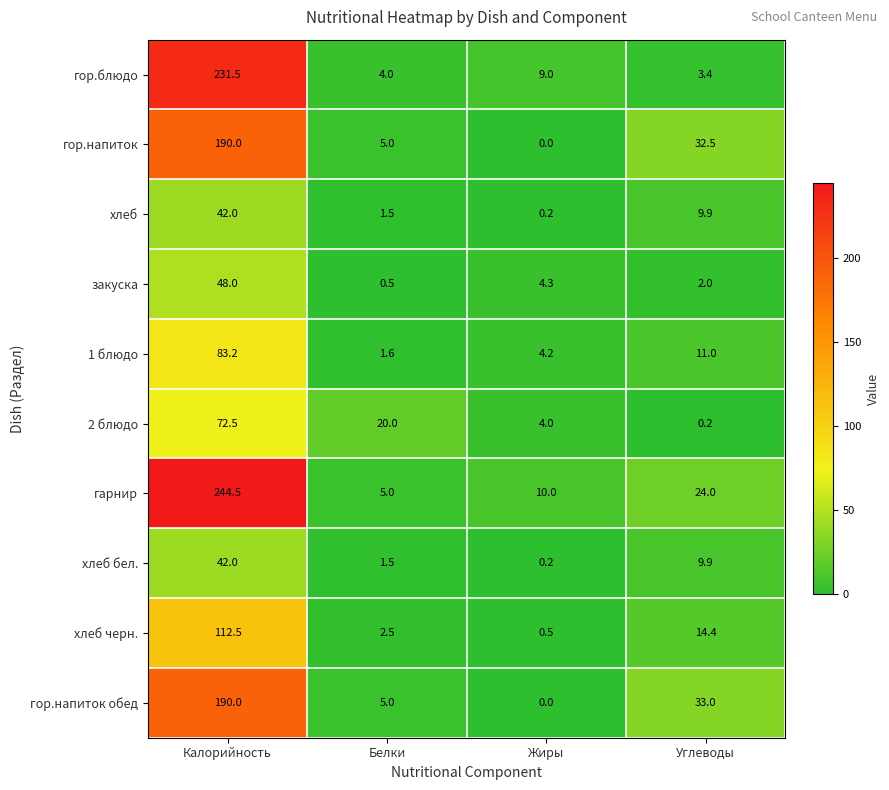

The гор.напиток обед series shows 0.0 at Жиры. True or false?

True